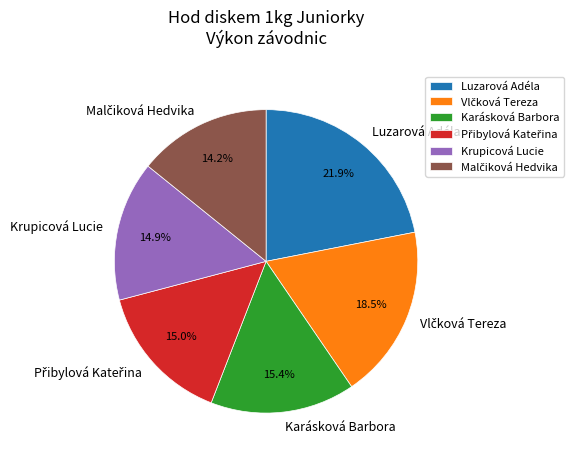

Does Luzarová Adéla represent more than half of the total?

No